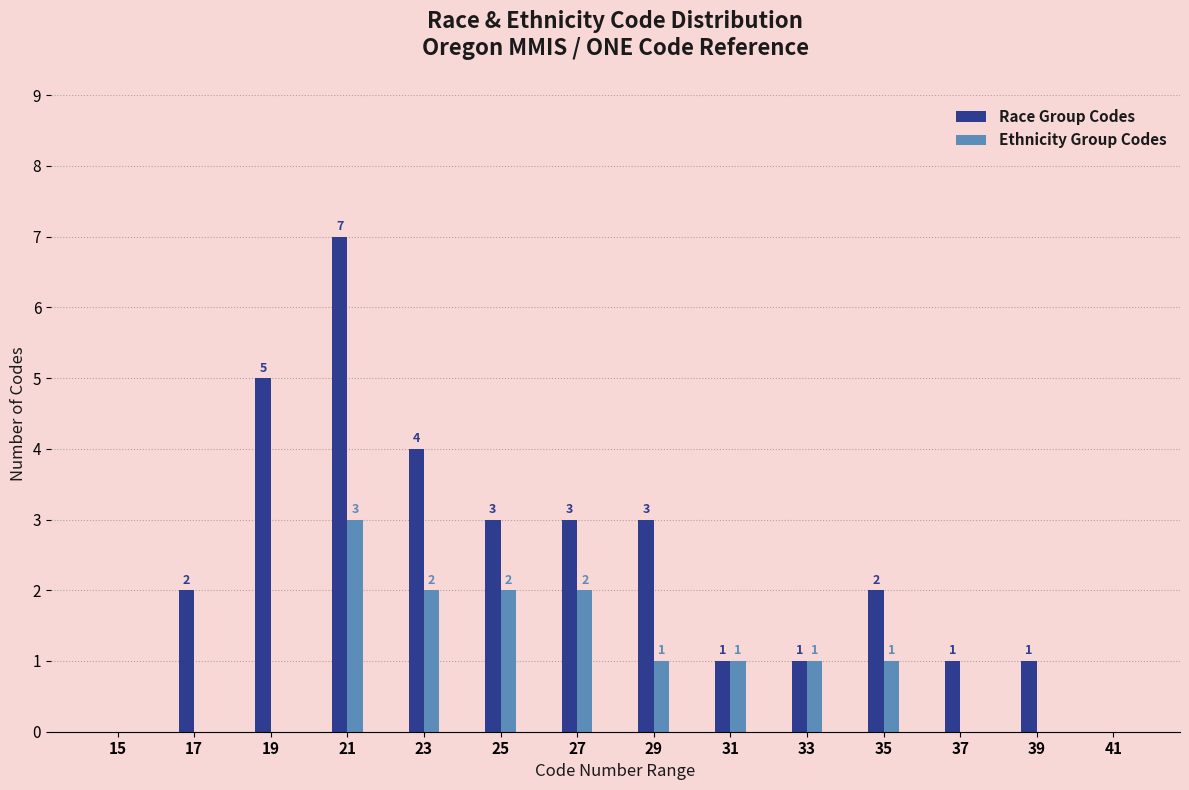

Reading left to right, list all the values displayed in this chart.

Race Group Codes: 15=0	17=2	19=5	21=7	23=4	25=3	27=3	29=3	31=1	33=1	35=2	37=1	39=1	41=0
Ethnicity Group Codes: 15=0	17=0	19=0	21=3	23=2	25=2	27=2	29=1	31=1	33=1	35=1	37=0	39=0	41=0